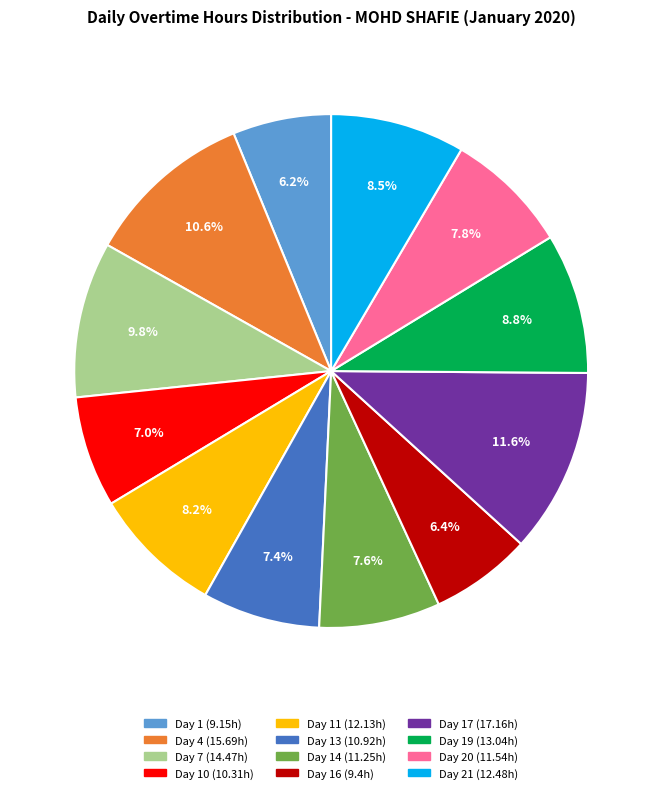

Is there any slice that represents more than half of the pie?

No